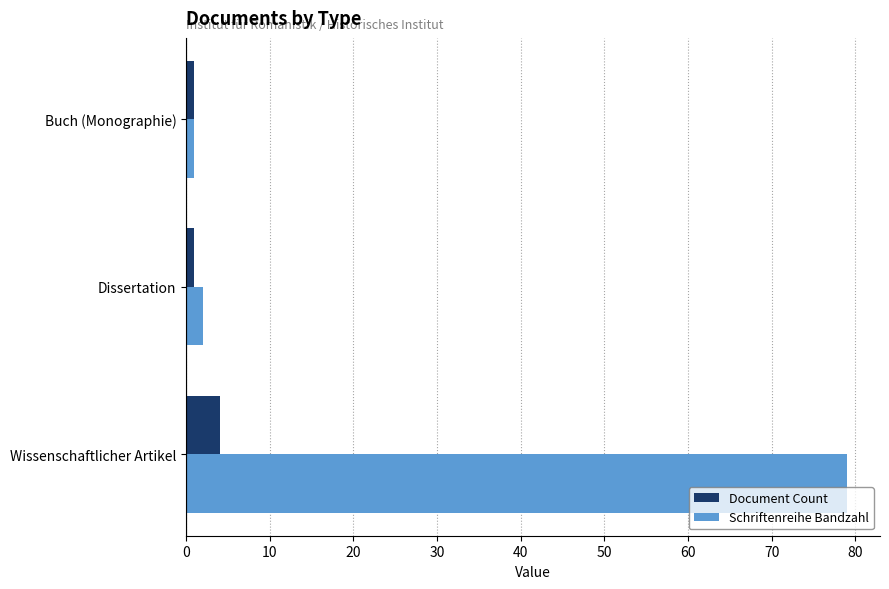

At which label does Document Count reach its peak?

Wissenschaftlicher Artikel